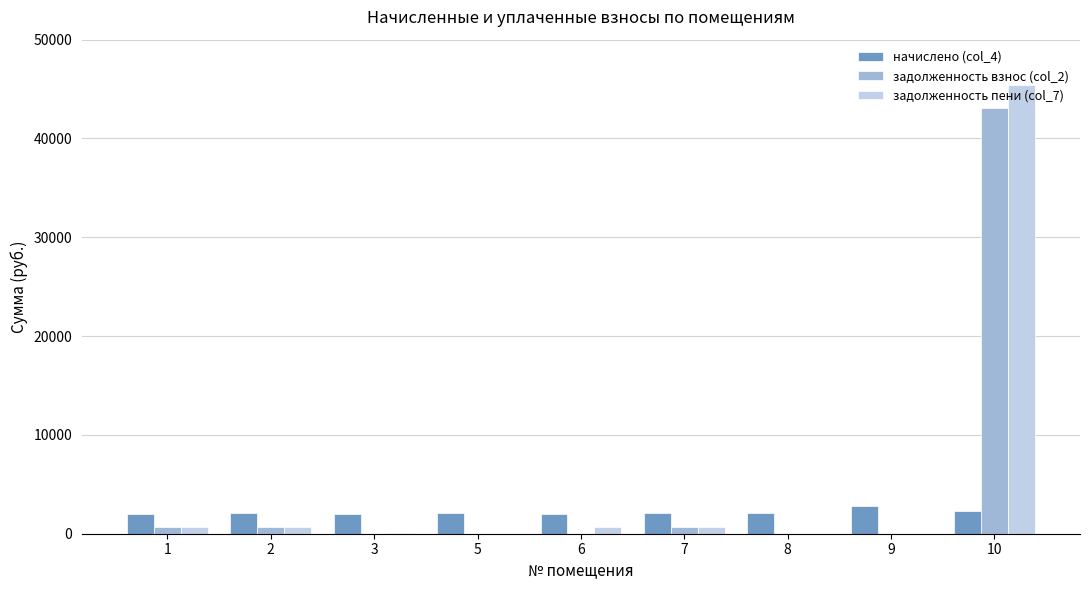

What is the total value across all series at 10?

90827.7